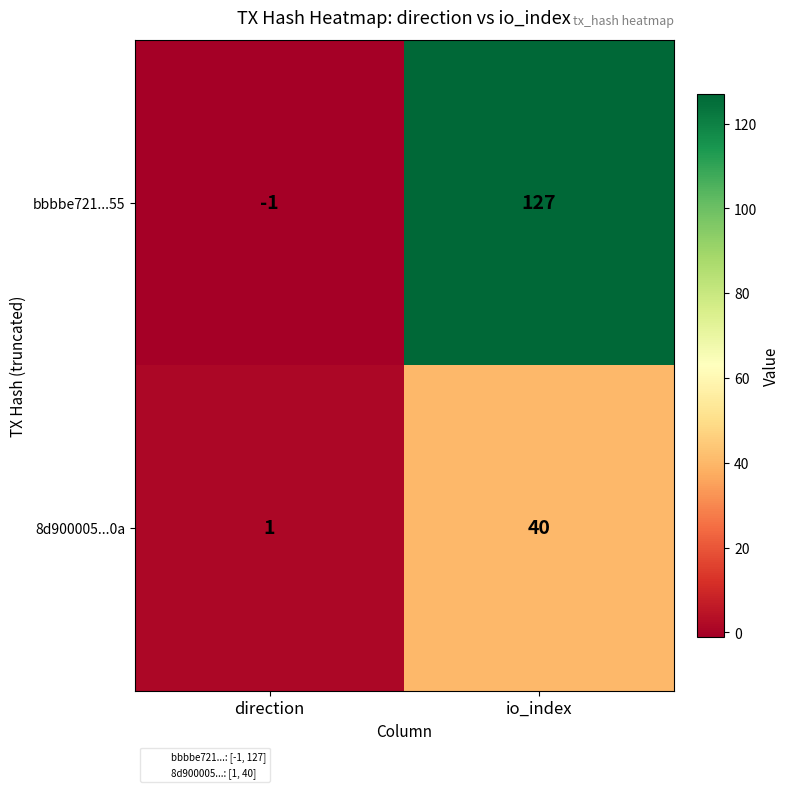

Where is bbbbe721...55 nearest to the value 63?

direction